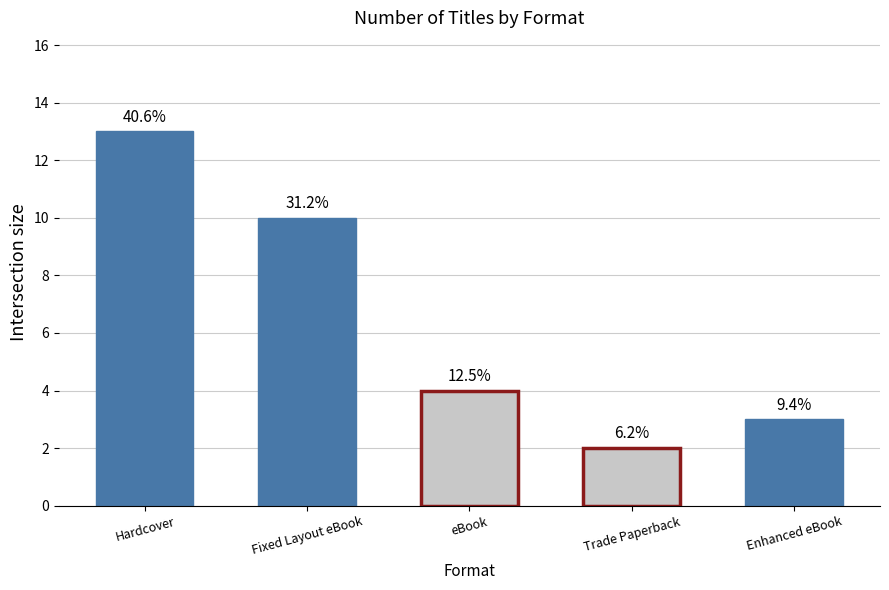

List the labels in order of value, largest first.

Hardcover, Fixed Layout eBook, eBook, Enhanced eBook, Trade Paperback